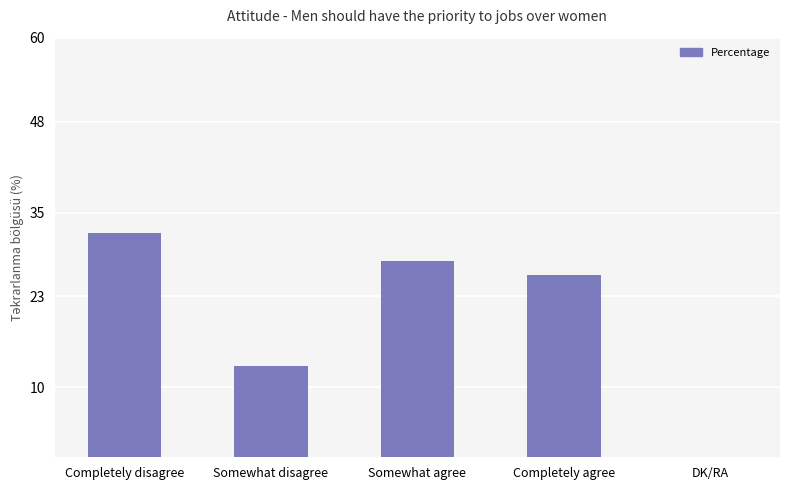

Are the bars grouped side by side (vs. stacked)?

No